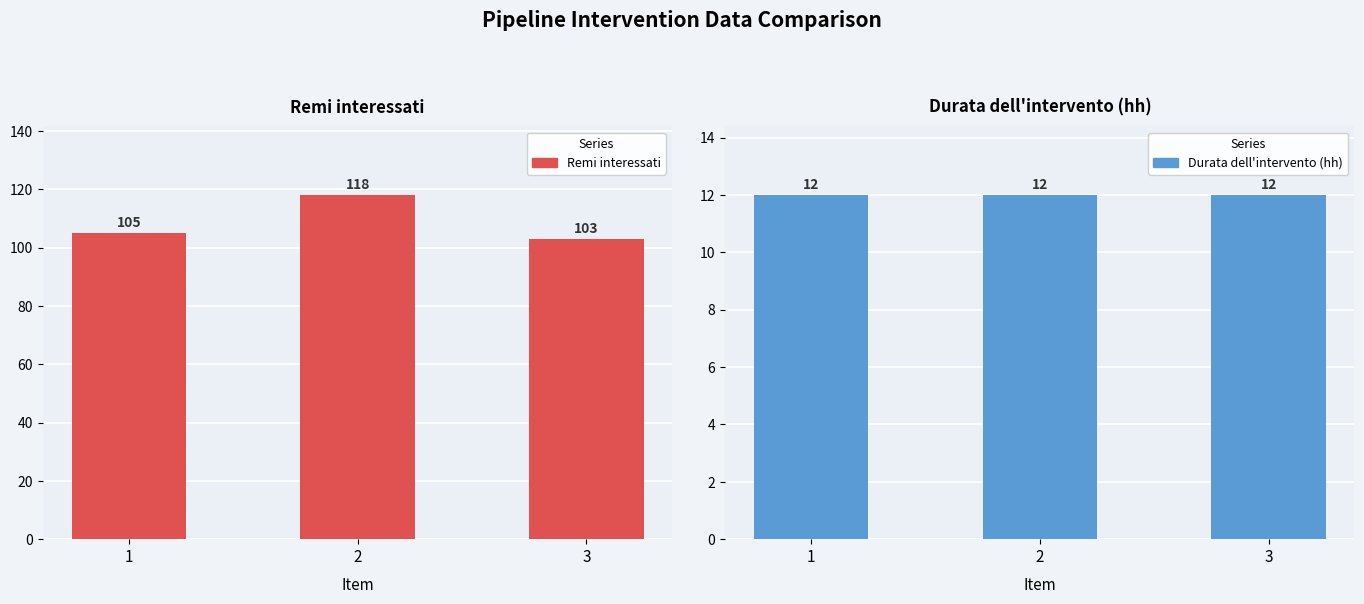

Does the chart contain any negative values?

No